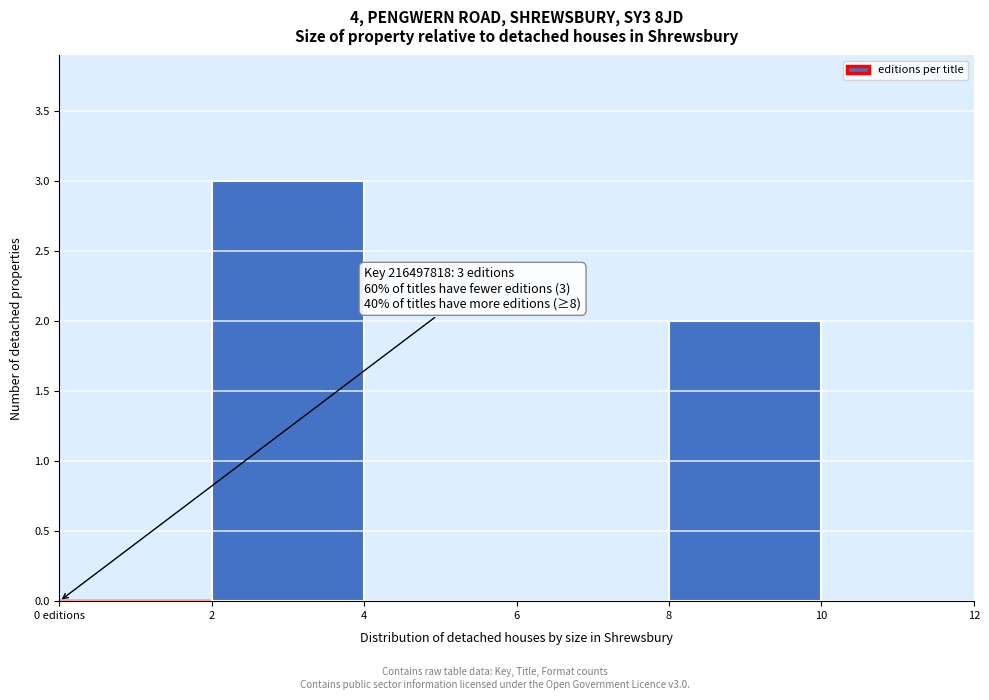

Reading right to left, what are all the values shown in this chart?

10=0	8=2	6=0	4=0	2=3	0 editions=0